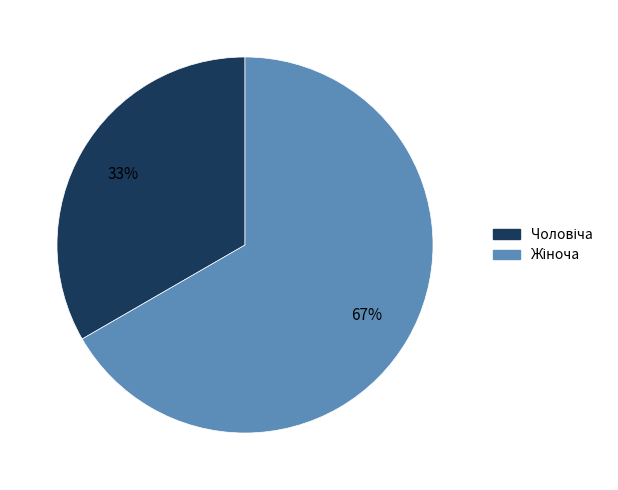

Is there any slice that represents more than half of the pie?

Yes